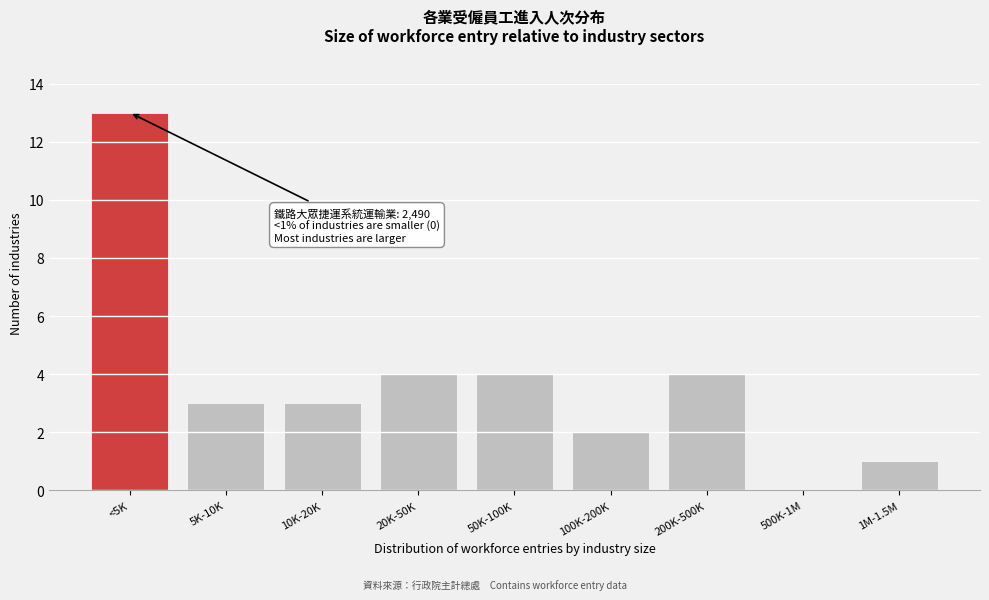

Reading left to right, extract all data points from this chart.

<5K=13	5K-10K=3	10K-20K=3	20K-50K=4	50K-100K=4	100K-200K=2	200K-500K=4	500K-1M=0	1M-1.5M=1